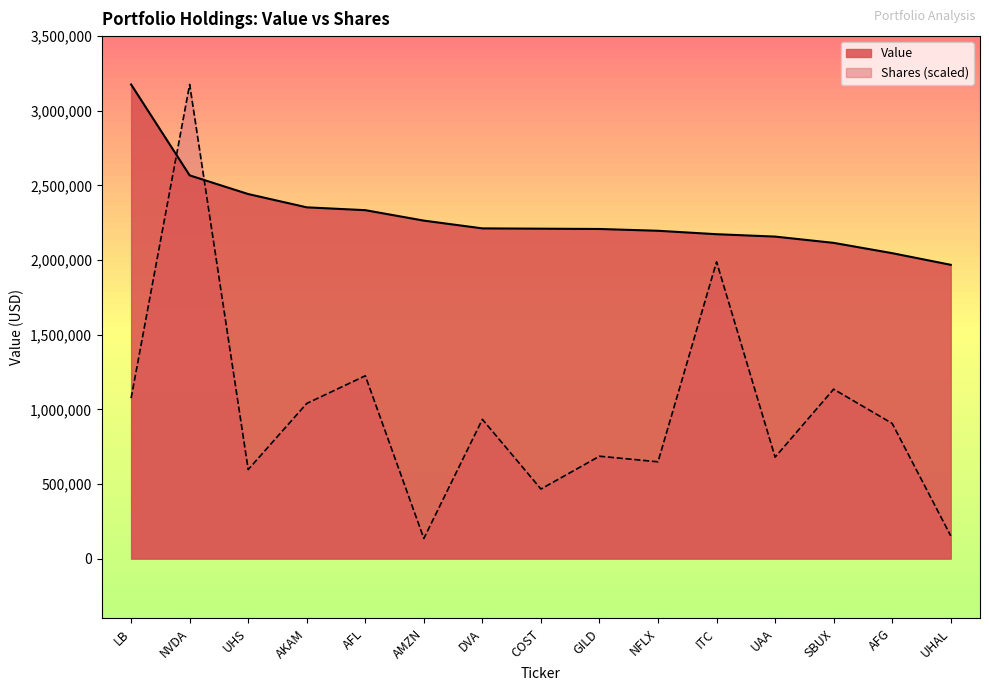

What is the label of the 8th point from the left?

COST